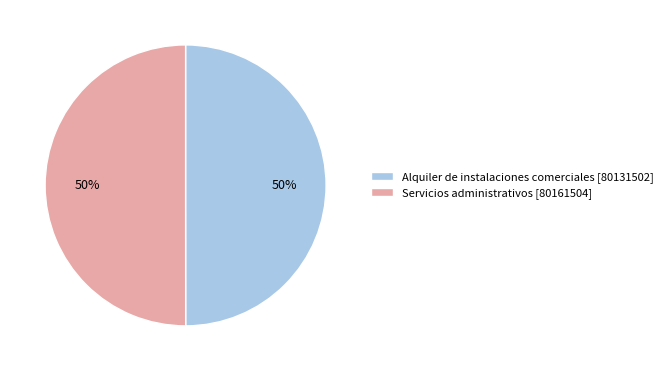

To the nearest percent, what percentage of the pie is Servicios administrativos [80161504]?

50%